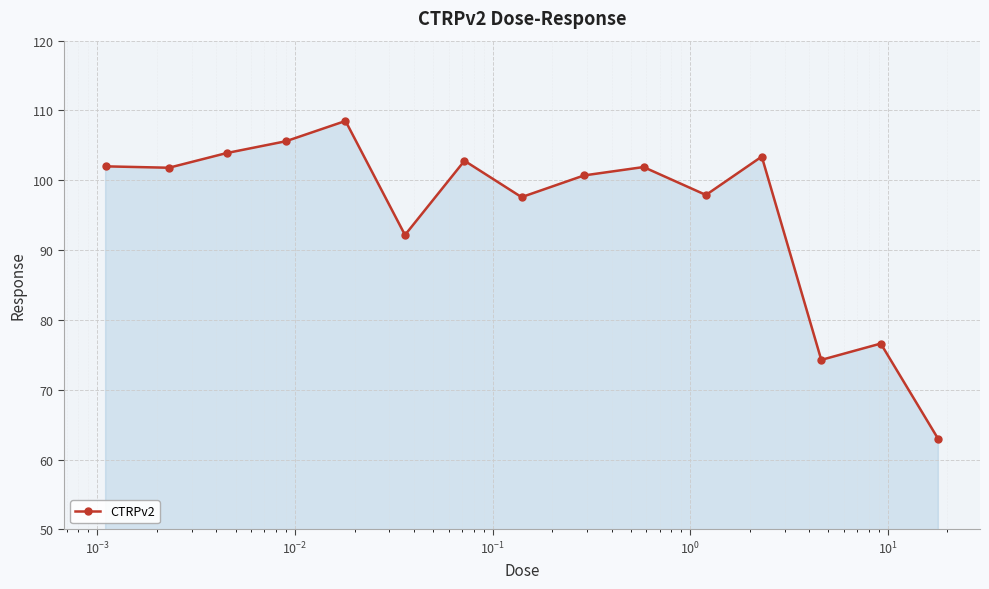

What is the value of the 15th point from the left?

62.9